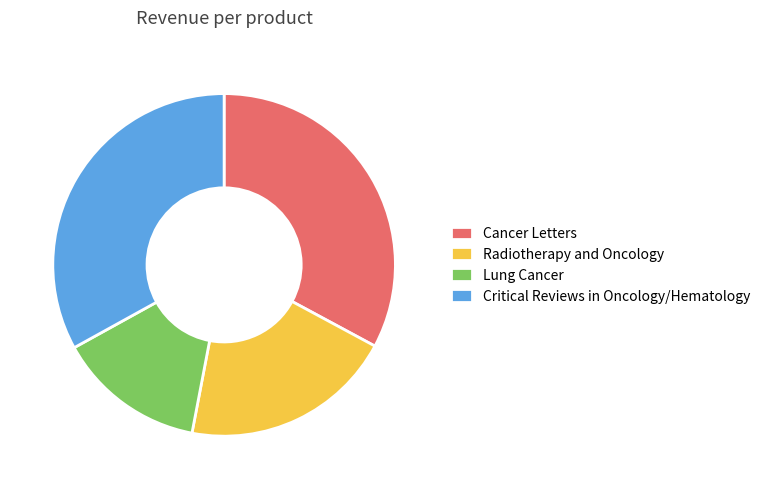

The Lung Cancer slice represents 14% of the pie. True or false?

True